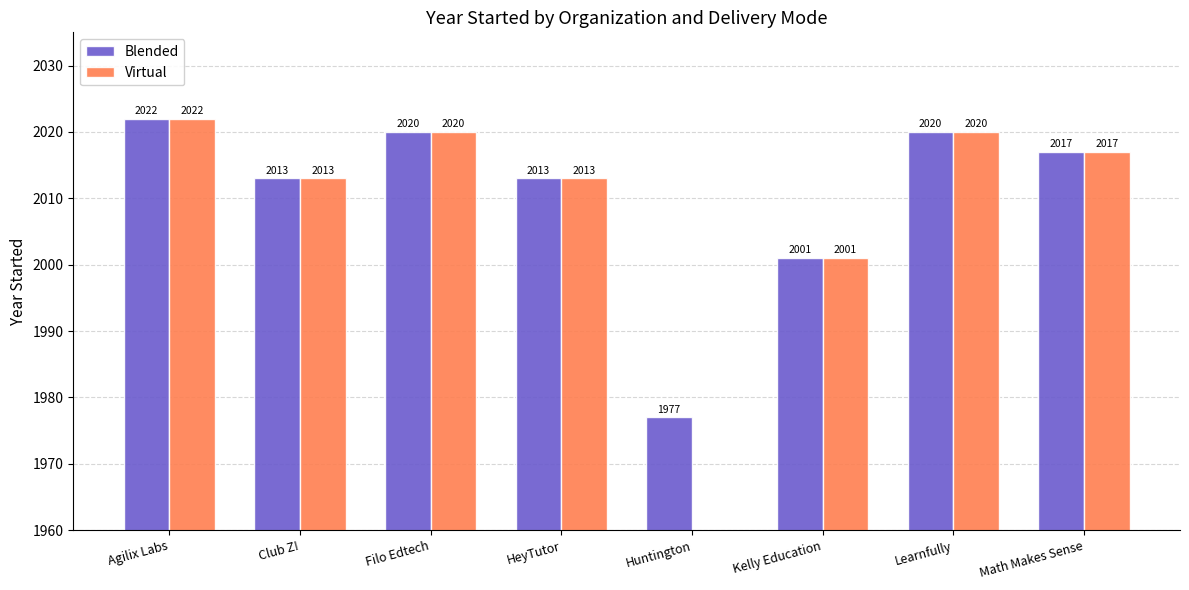

Which category has the lowest value in the Virtual series?

Kelly Education